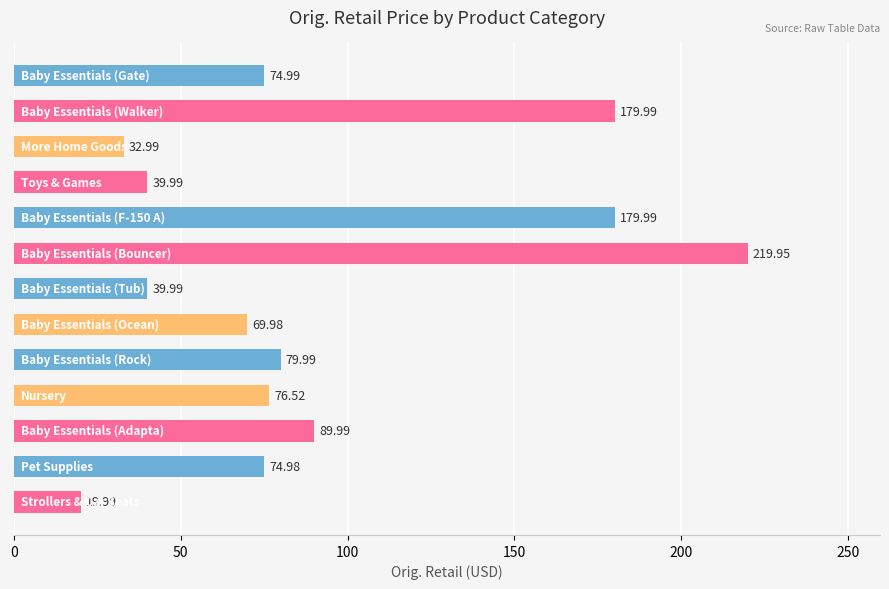

Does the chart contain any negative values?

No